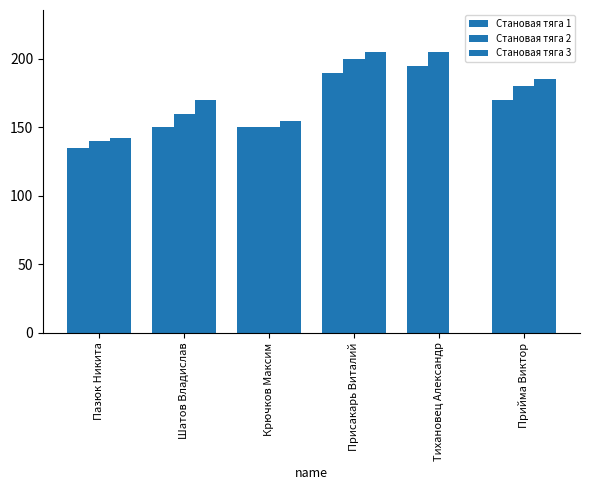

What is the difference between the highest and lowest values at Присакарь Виталий?

15.0